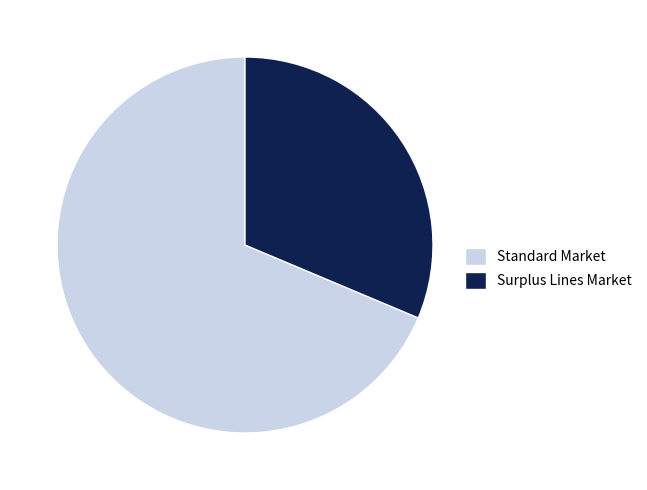

Which slice is the smallest?

Surplus Lines Market